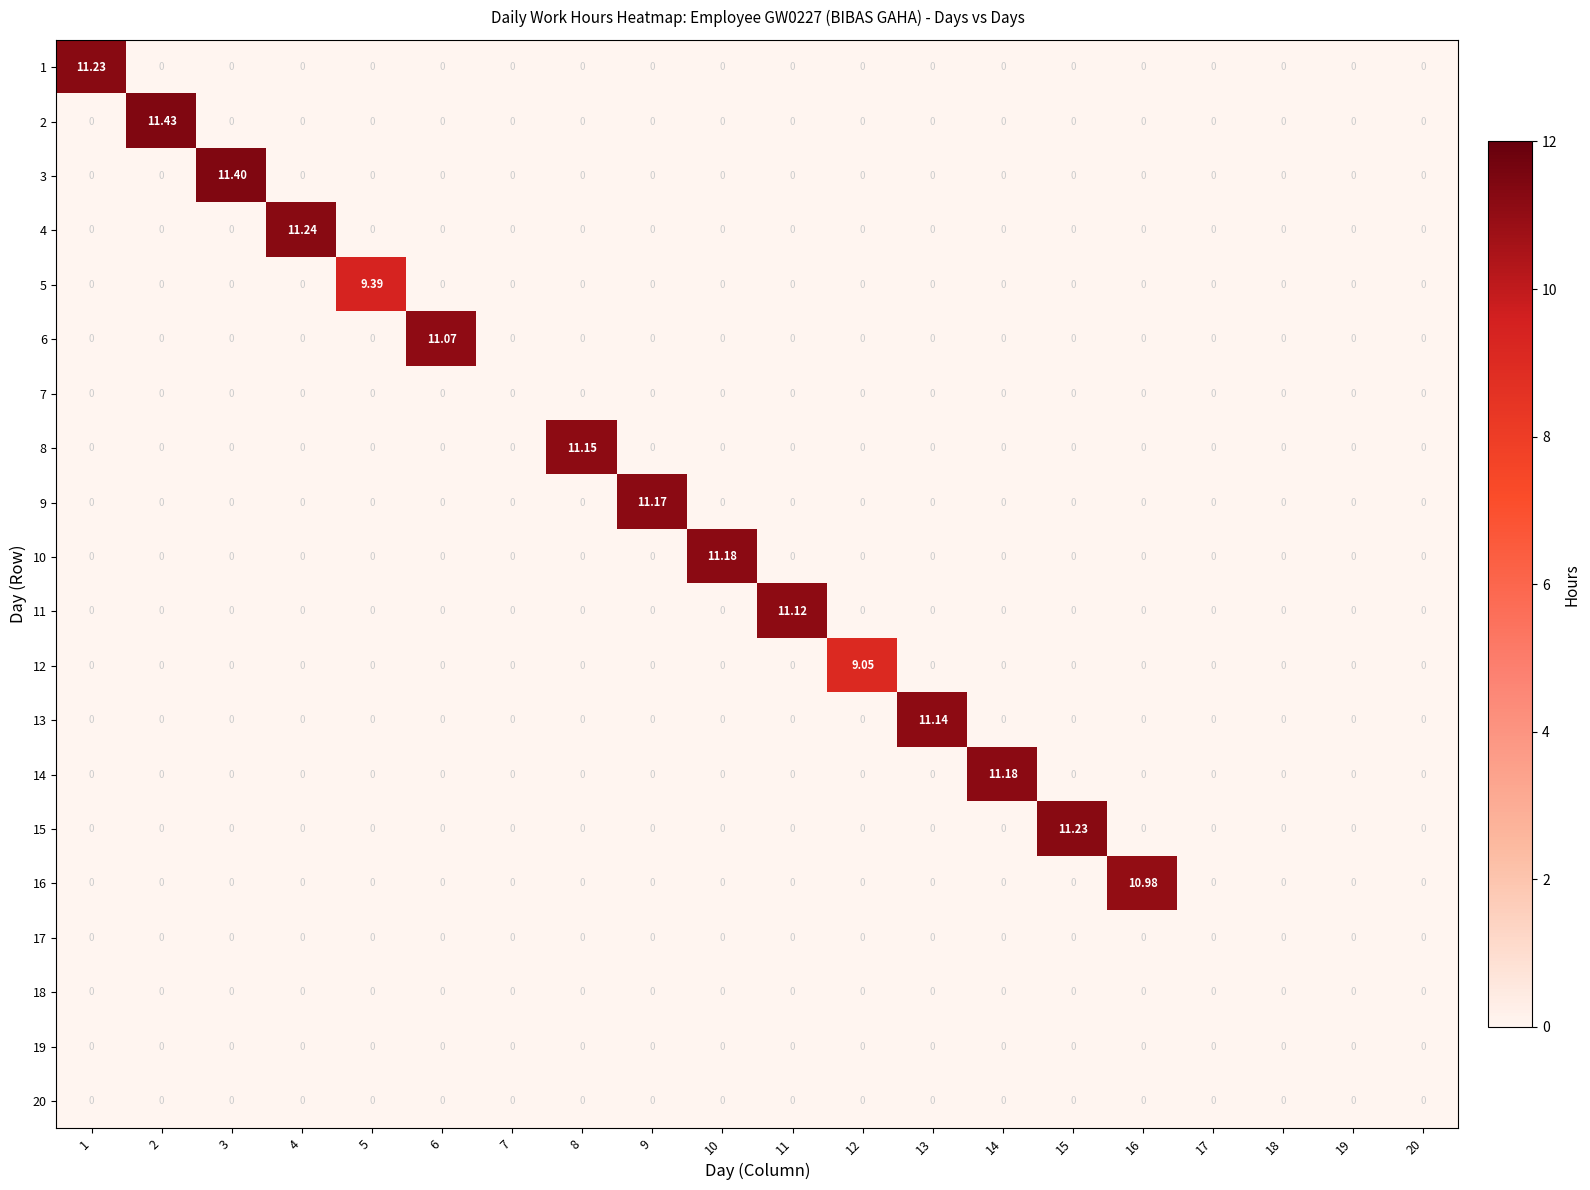

Is the value of 3 at 3 greater than the value of 2 at 4?

Yes